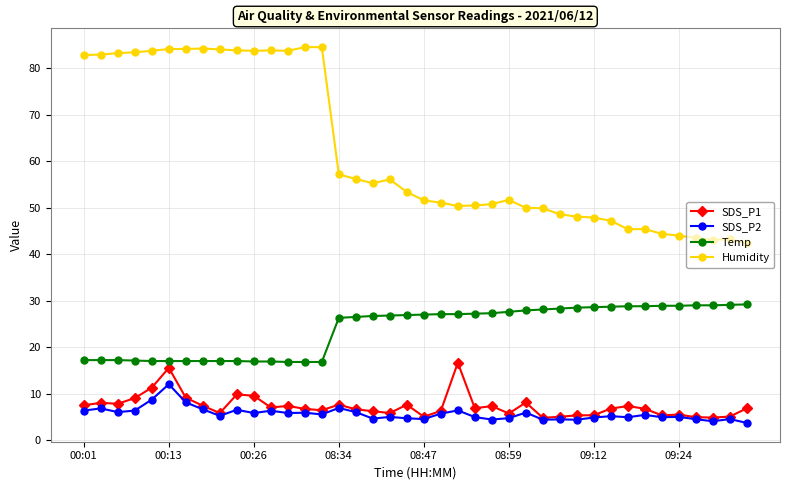

List the series in order of their peak value, lowest first.

SDS_P2, SDS_P1, Temp, Humidity